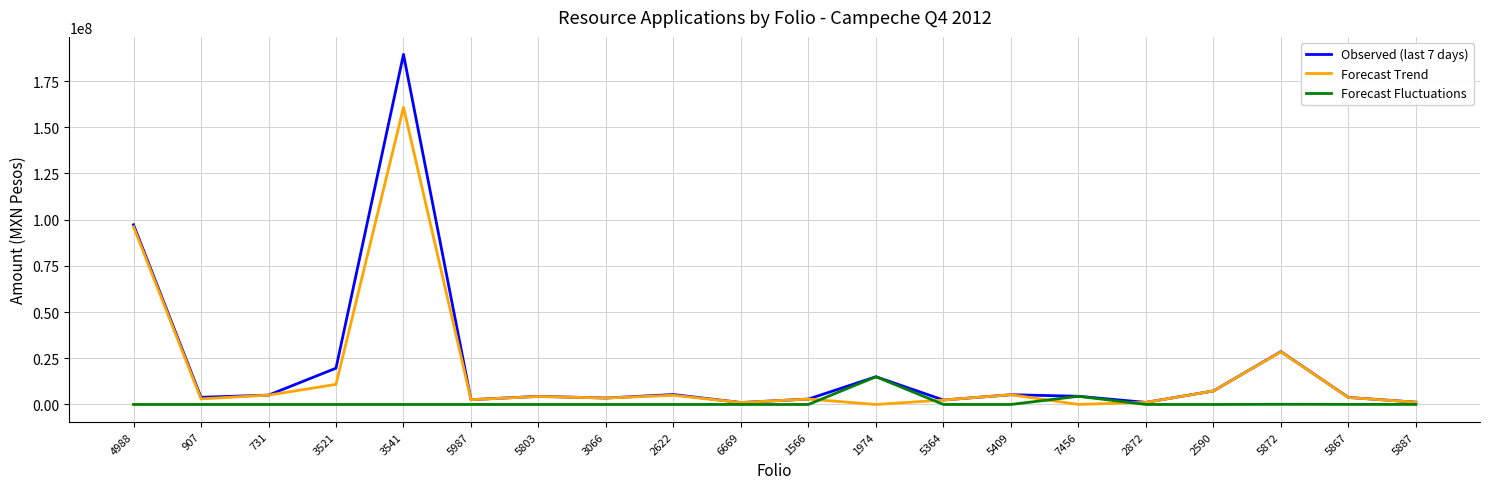

How many distinct data groups are displayed?

3